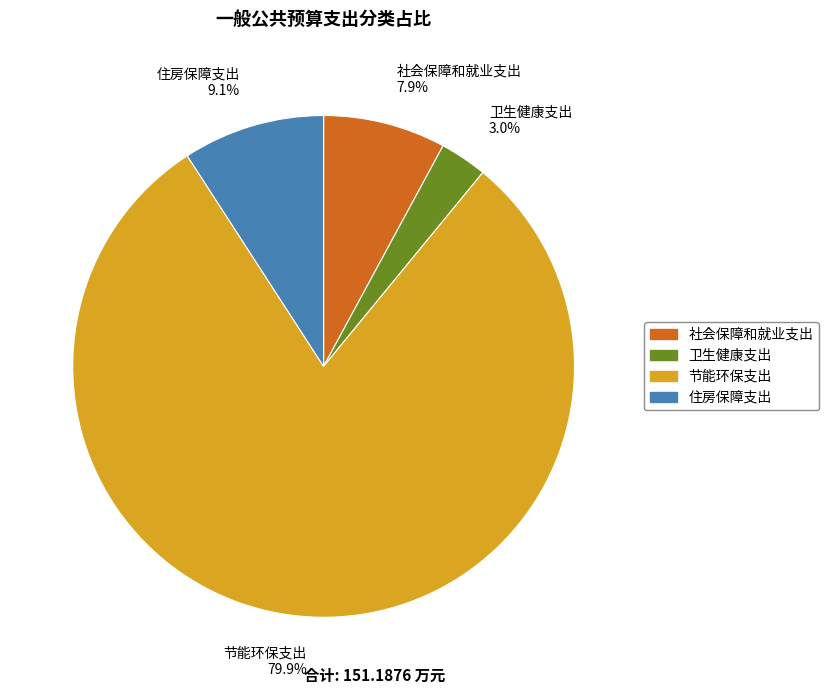

Combined, do 社会保障和就业支出 and 节能环保支出 account for over 50%?

Yes